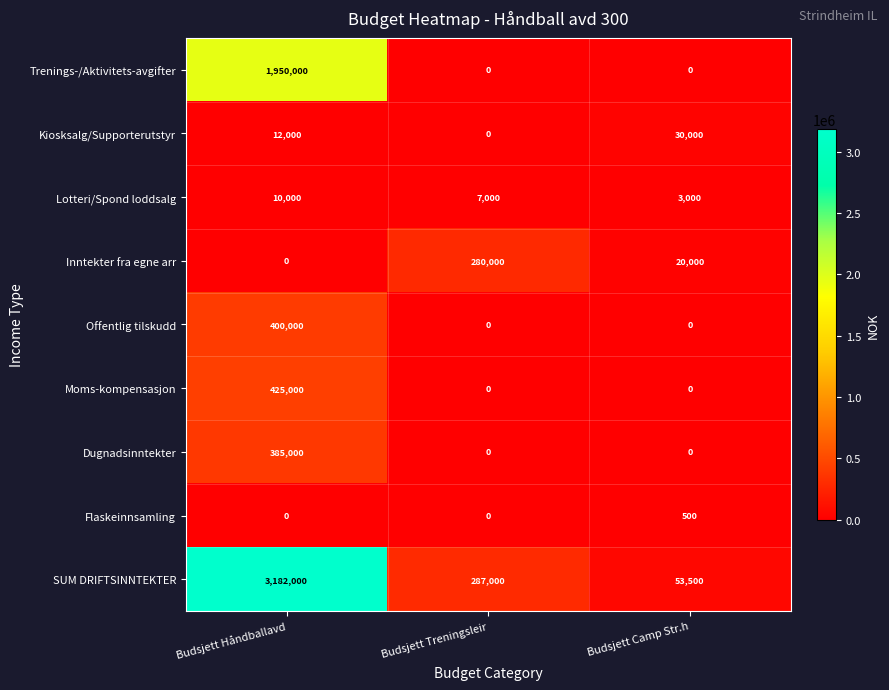

What is the sum of the SUM DRIFTSINNTEKTER values at Budsjett Håndballavd and Budsjett Treningsleir?

3469000